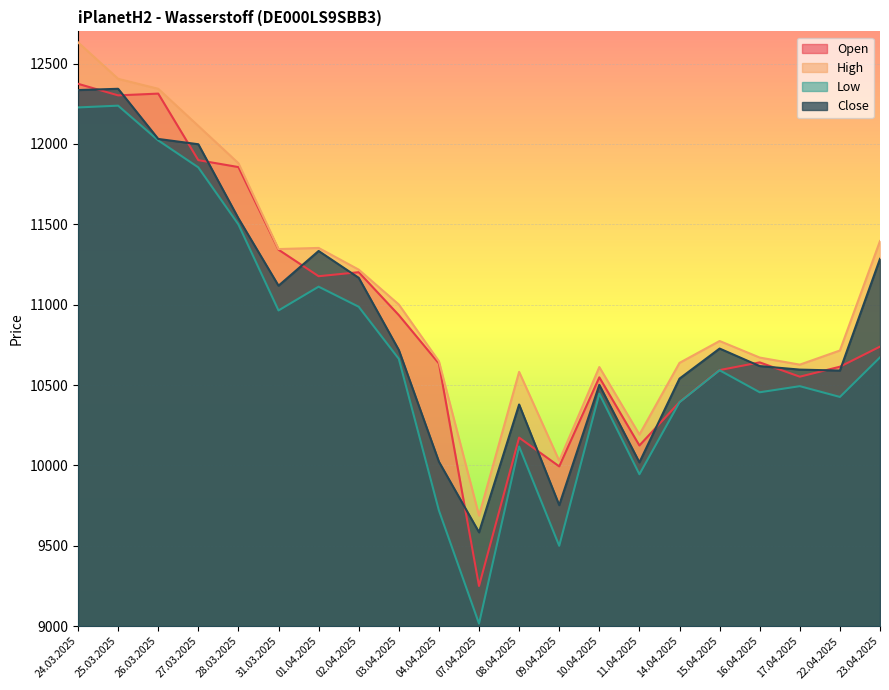

Which label corresponds to the smallest value in the chart?

07.04.2025